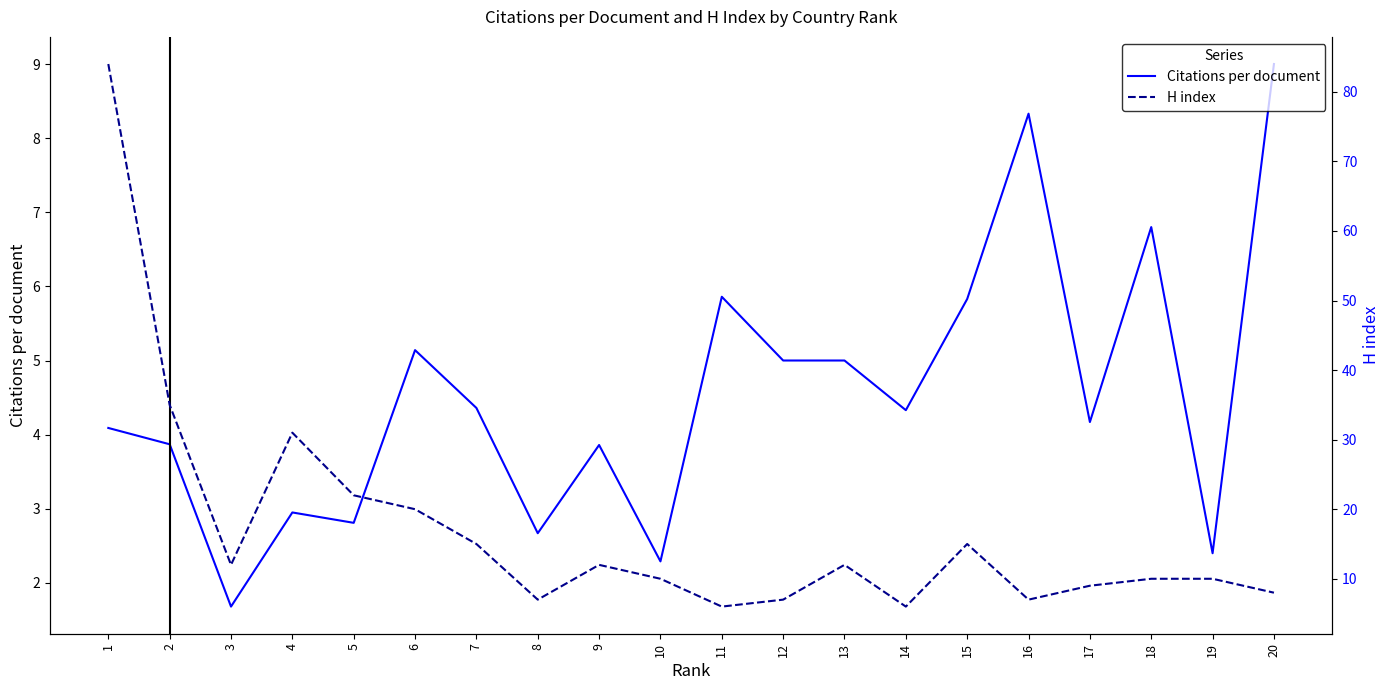

What is the minimum value for Citations per document?

1.7